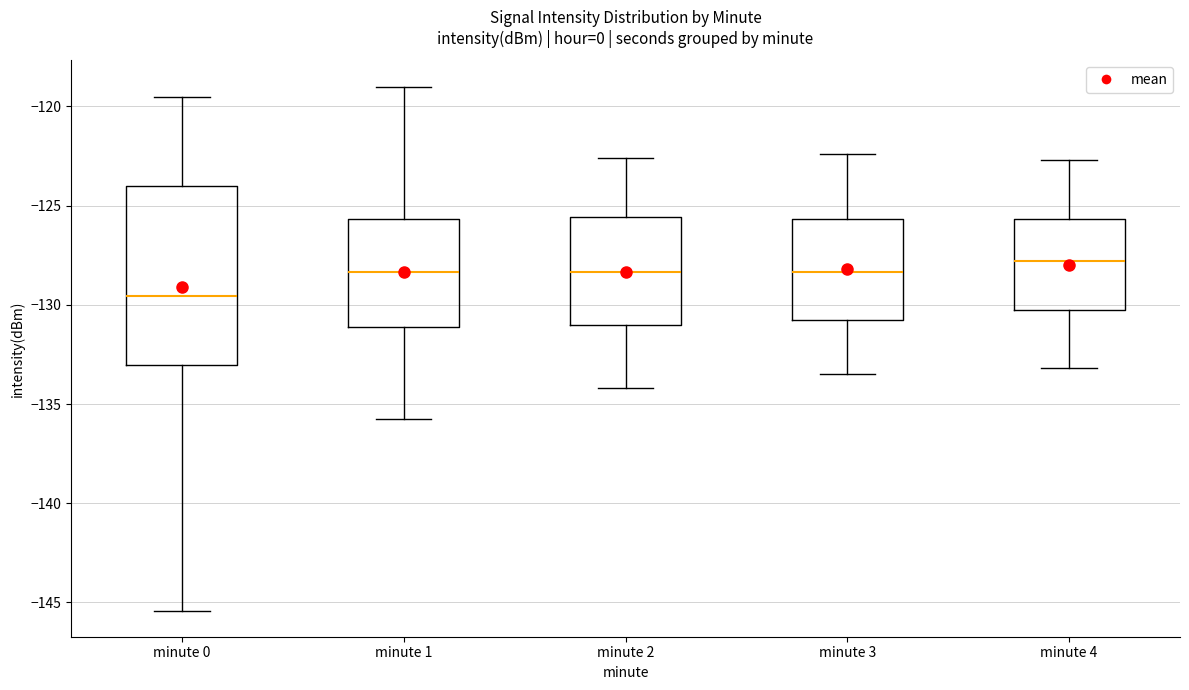

Reading left to right, read every box against the y-axis: the position of its median line, the range the box covers, and the ends of its whiskers. The values are not printed on the chart, so give them approximately, as read against the axis.

minute 0: median -129.5, box -133.0 to -124.0, whiskers -145.5 to -119.5
minute 1: median -128.5, box -131.0 to -125.5, whiskers -136.0 to -119.0
minute 2: median -128.5, box -131.0 to -125.5, whiskers -134.0 to -122.5
minute 3: median -128.5, box -130.5 to -125.5, whiskers -133.5 to -122.5
minute 4: median -128.0, box -130.0 to -125.5, whiskers -133.0 to -122.5